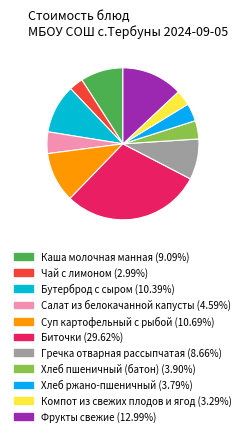

How many slices are in this pie chart?

11